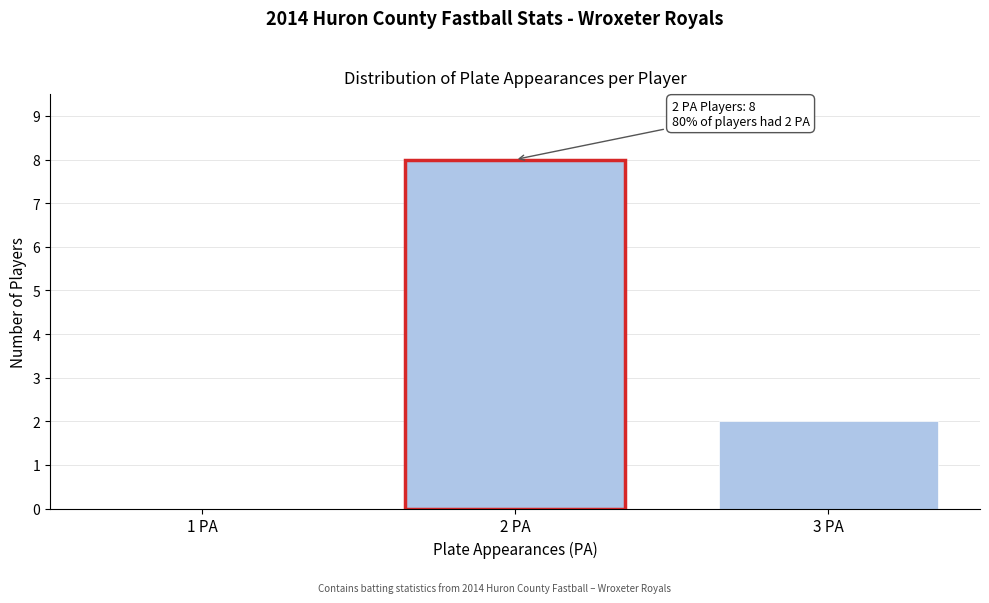

Reading right to left, list all the values displayed in this chart.

3 PA=2	2 PA=8	1 PA=0